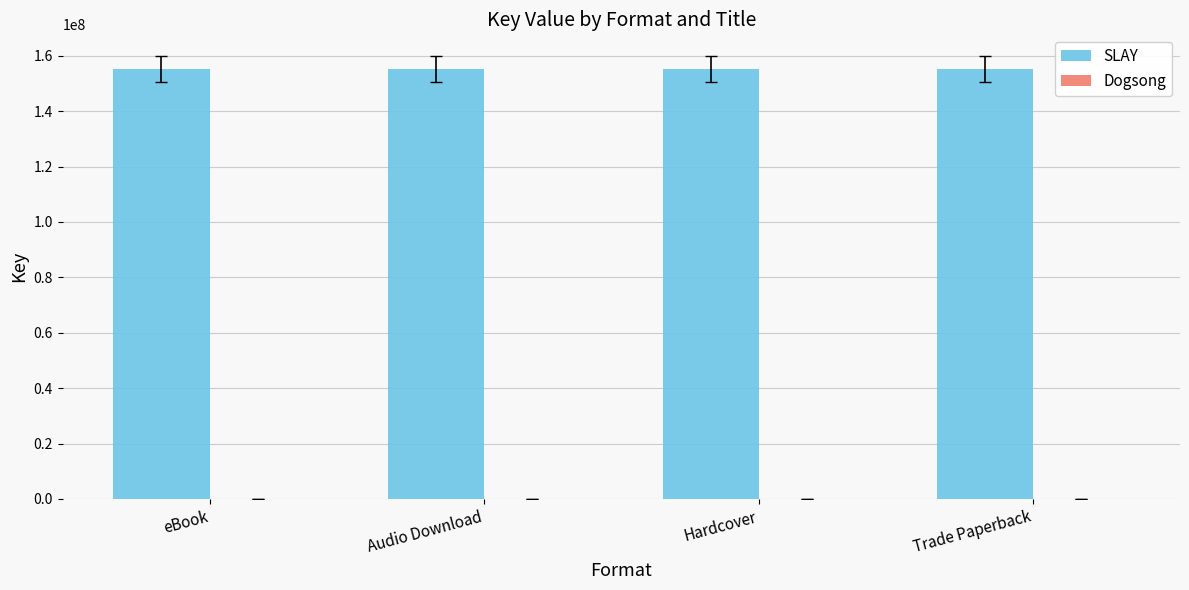

The SLAY series shows 155094109 at Audio Download. True or false?

True